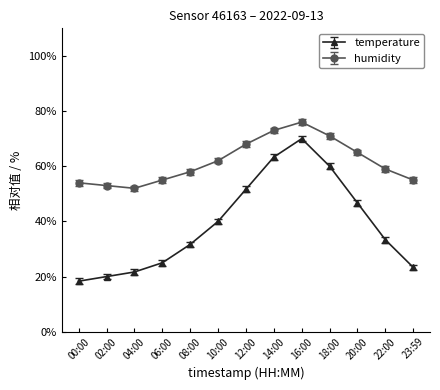

Reading left to right, extract all data points from this chart.

temperature: 18.3	20.0	21.7	25.0	31.7	40.0	51.7	63.3	70.0	60.0	46.7	33.3	23.3
humidity: 54.0	53.0	52.0	55.0	58.0	62.0	68.0	73.0	76.0	71.0	65.0	59.0	55.0